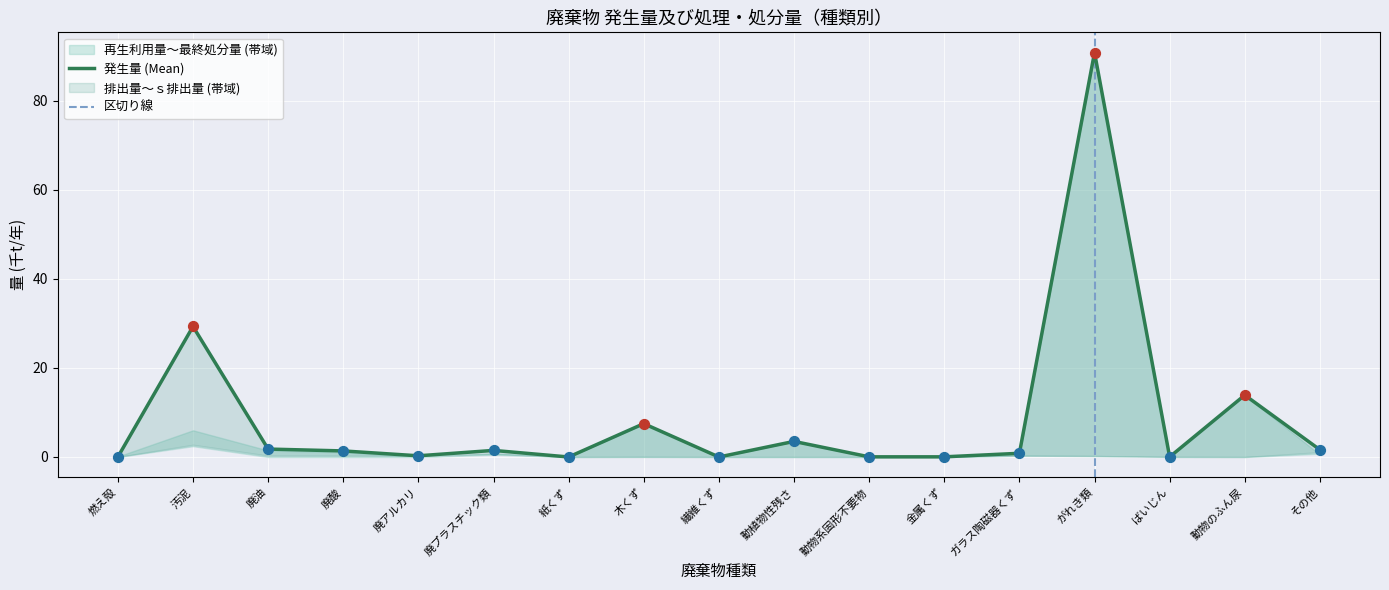

Which series has the largest Y range (max minus min)?

発生量